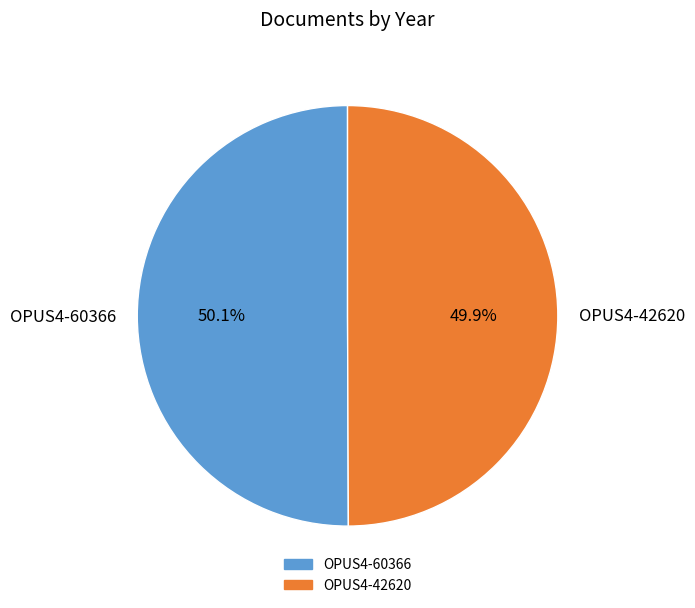

To the nearest percent, what is the average slice percentage?

50%